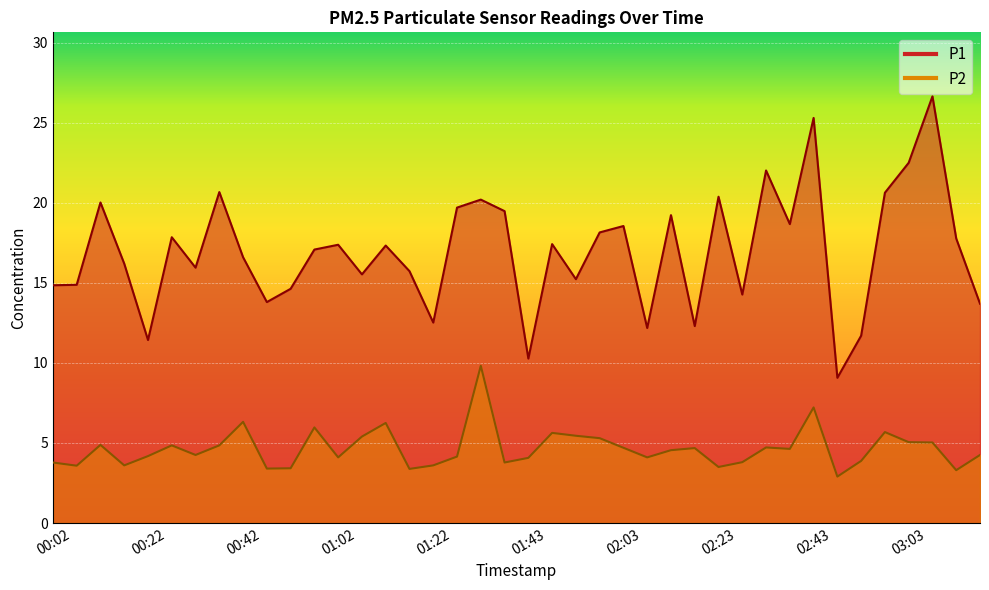

Reading right to left, list all the values displayed in this chart.

P1: 13.7	17.8	26.6	22.5	20.6	11.7	9.1	25.3	18.7	22.0	14.3	20.4	12.3	19.2	12.2	18.6	18.1	15.2	17.4	10.3	19.5	20.2	19.7	12.5	15.7	17.3	15.5	17.4	17.1	14.6	13.8	16.6	20.7	15.9	17.9	11.4	16.2	20.0	14.9	14.8
P2: 4.2	3.3	5.0	5.0	5.7	3.9	2.9	7.2	4.6	4.7	3.8	3.5	4.7	4.5	4.1	4.7	5.3	5.5	5.6	4.1	3.8	9.8	4.2	3.6	3.4	6.2	5.4	4.1	6.0	3.4	3.4	6.3	4.8	4.2	4.8	4.2	3.6	4.9	3.6	3.8